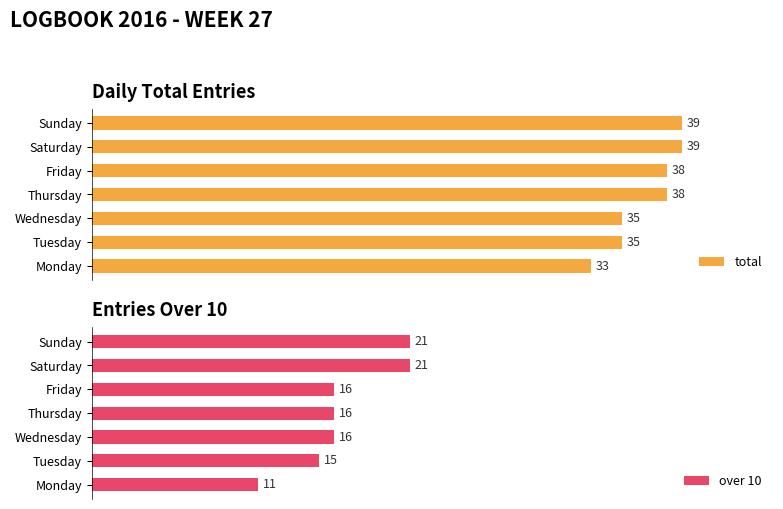

Rank the series by their maximum value, from lowest to highest.

over 10, total